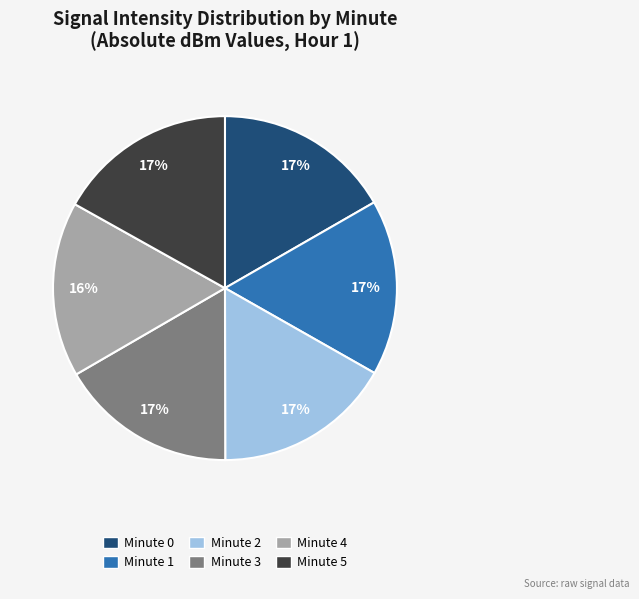

Does Minute 3 represent more than half of the total?

No